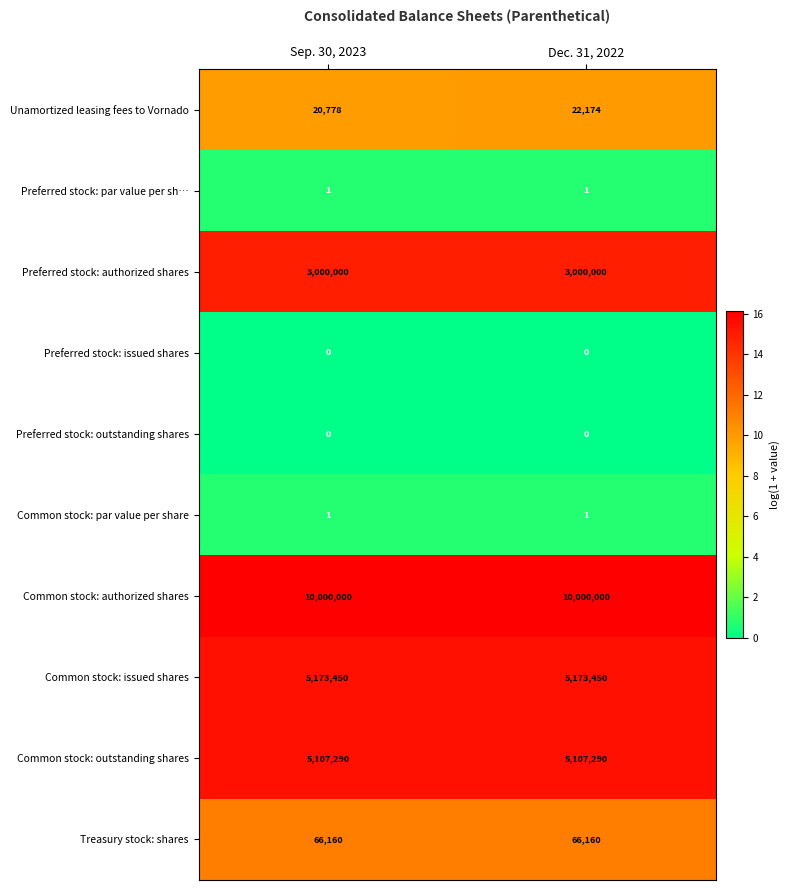

At how many categories does at least one series exceed 8?

2